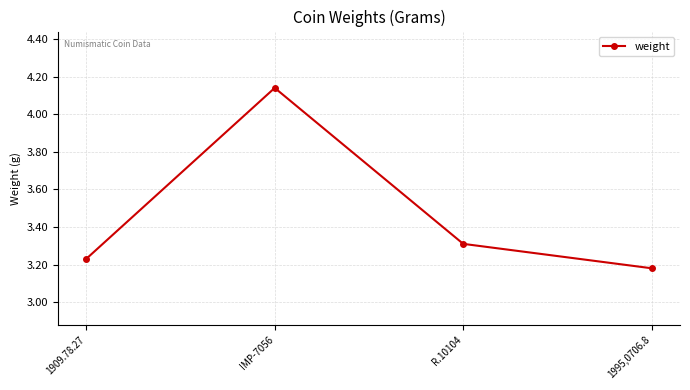

What position from the left is R.10104?

3